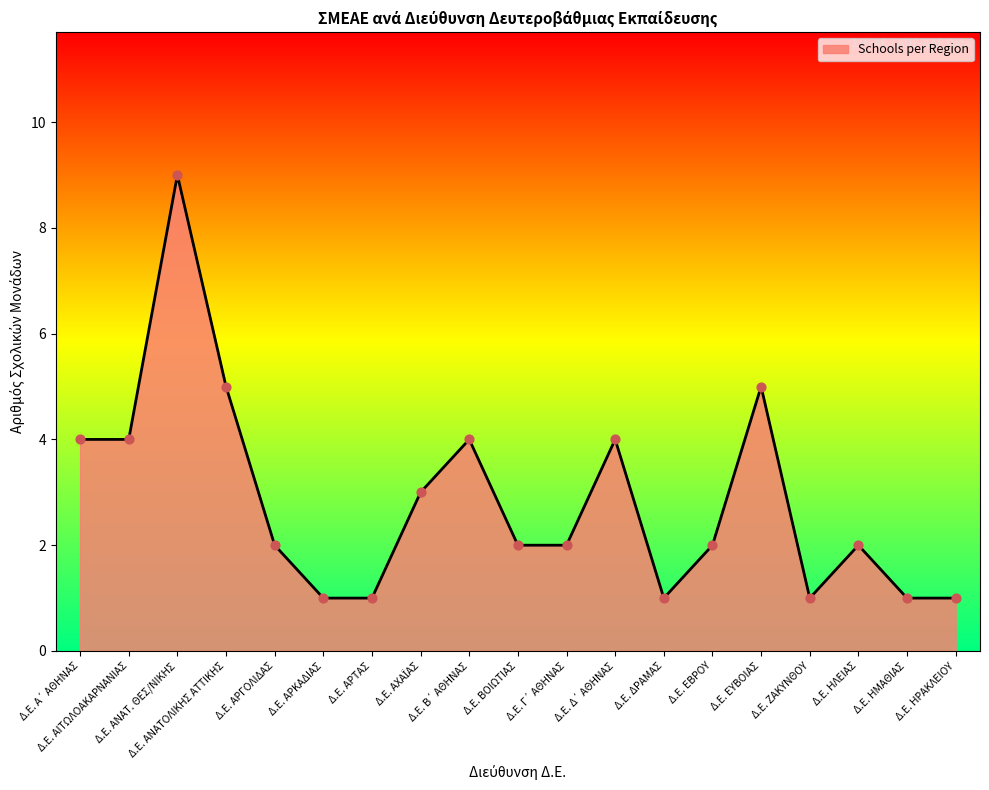

Between Δ.Ε. ΑΡΓΟΛΙΔΑΣ and Δ.Ε. ΑΡΚΑΔΙΑΣ, which is larger?

Δ.Ε. ΑΡΓΟΛΙΔΑΣ